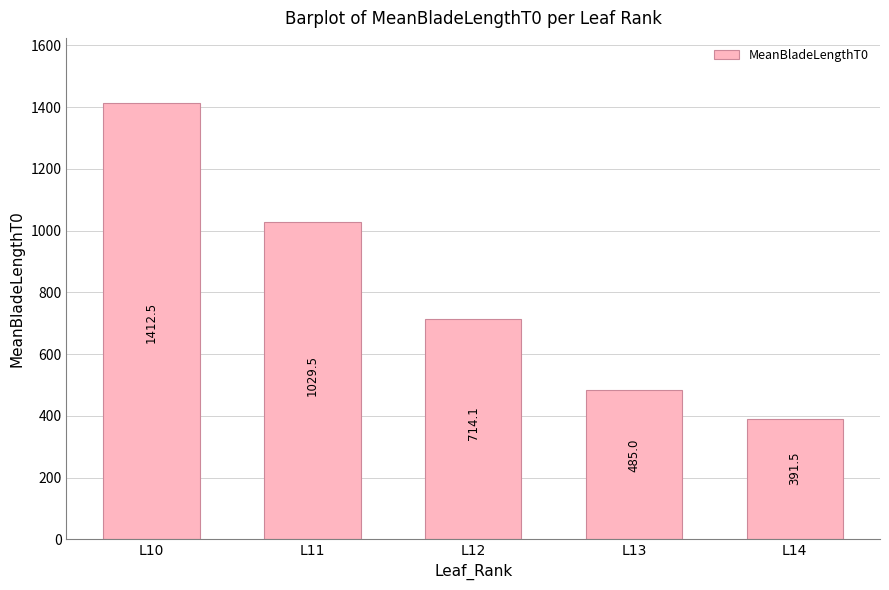

Reading right to left, list all the values displayed in this chart.

391.5	485.0	714.1	1029.5	1412.5